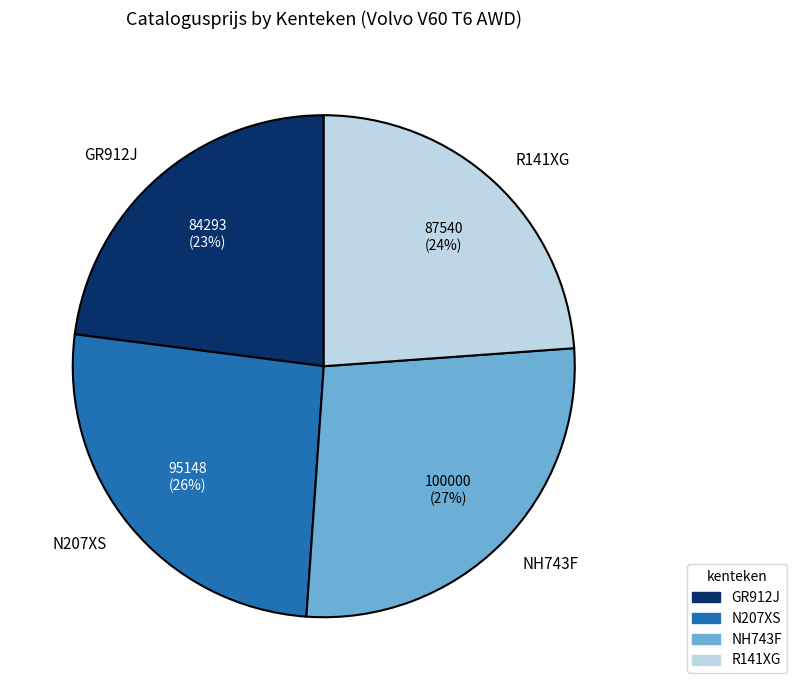

Which slice is the largest?

NH743F